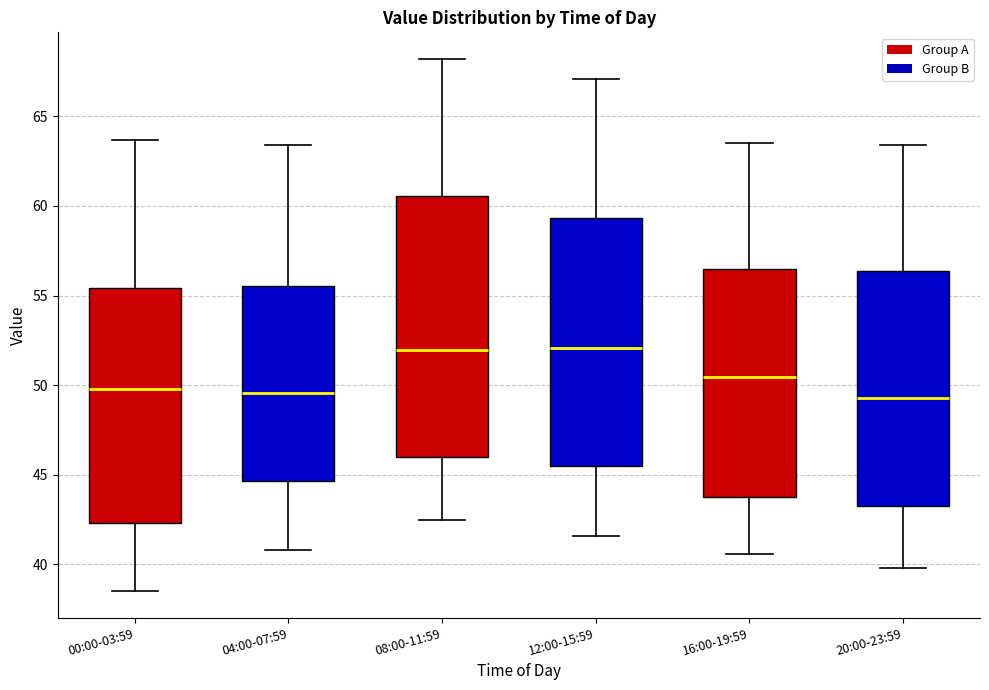

Reading left to right, read every box against the y-axis: the position of its median line, the range the box covers, and the ends of its whiskers. The values are not printed on the chart, so give them approximately, as read against the axis.

00:00-03:59: median 50.0, box 42.5 to 55.5, whiskers 38.5 to 63.5
04:00-07:59: median 49.5, box 44.5 to 55.5, whiskers 41.0 to 63.5
08:00-11:59: median 52.0, box 46.0 to 60.5, whiskers 42.5 to 68.0
12:00-15:59: median 52.0, box 45.5 to 59.5, whiskers 41.5 to 67.0
16:00-19:59: median 50.5, box 44.0 to 56.5, whiskers 40.5 to 63.5
20:00-23:59: median 49.5, box 43.5 to 56.5, whiskers 40.0 to 63.5